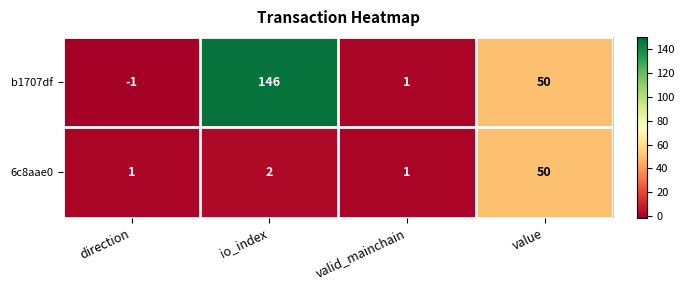

Is it true that 6c8aae0 equals 1 at valid_mainchain?

True